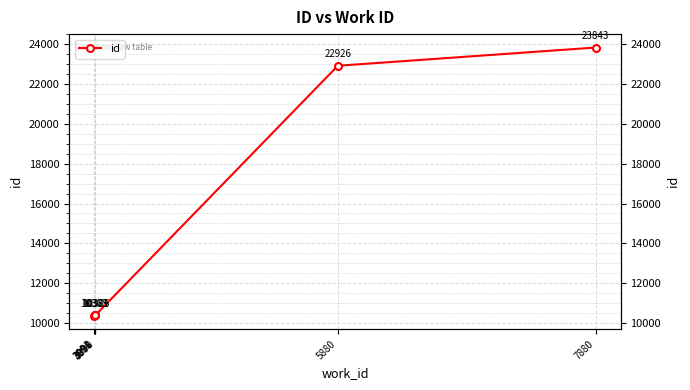

What is the value of the 2nd point from the left?

10379